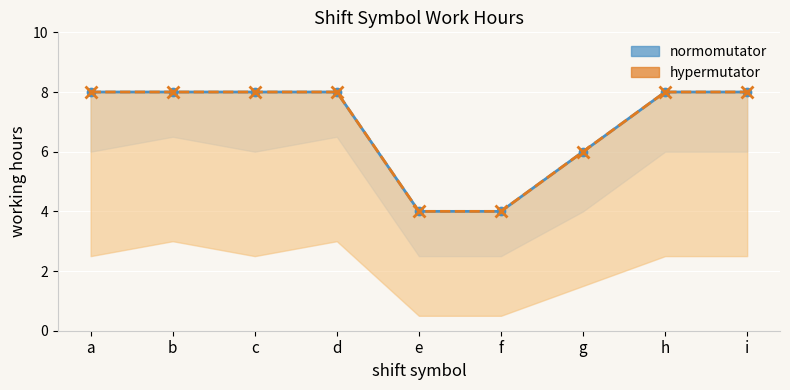

Between e and g, which series saw the biggest shift?

hypermutator